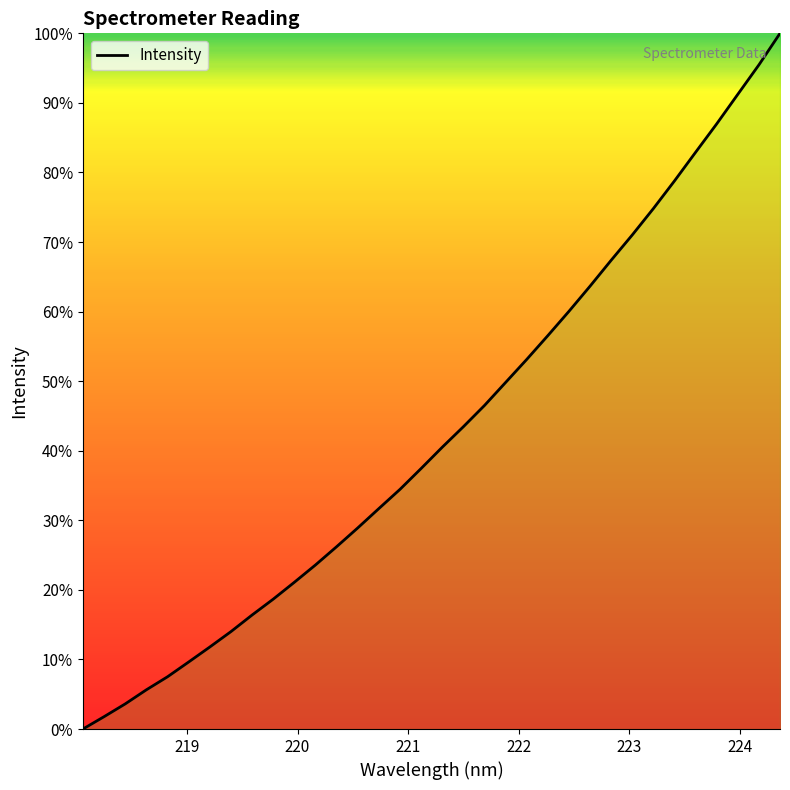

How many lines are shown in the chart?

1